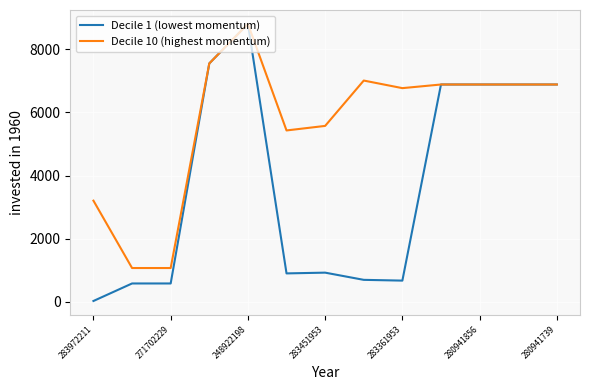

Which series has the largest total across all categories?

Decile 10 (highest momentum)